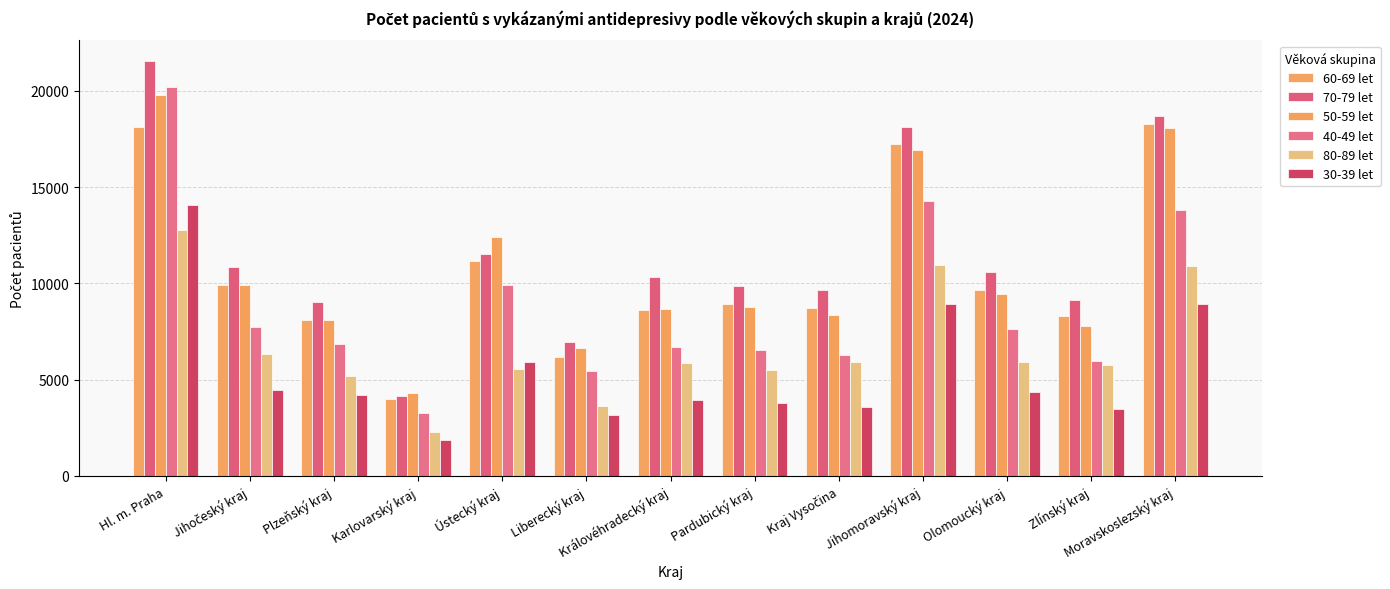

What is the average value of the 40-49 let series?

8819.0